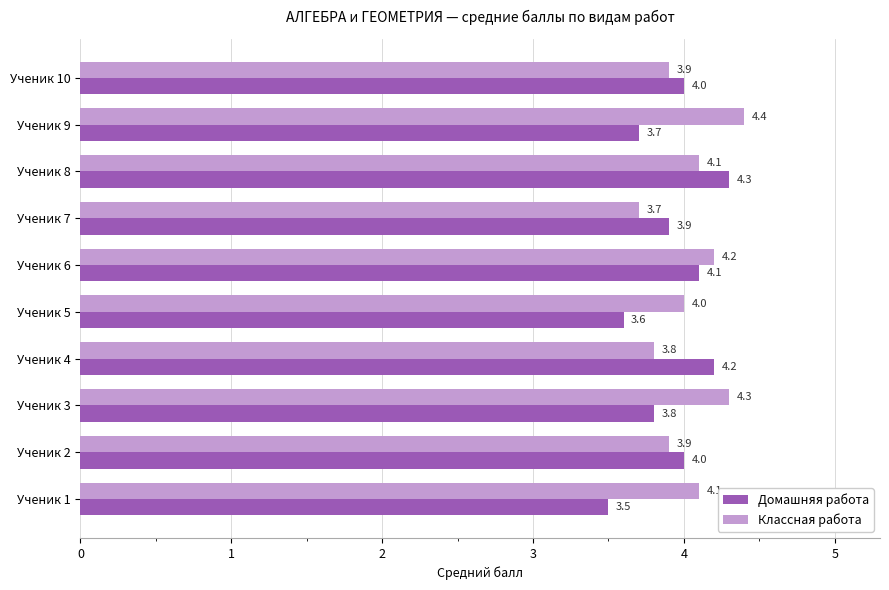

What is the approximate value of Классная работа at Ученик 7?

3.7